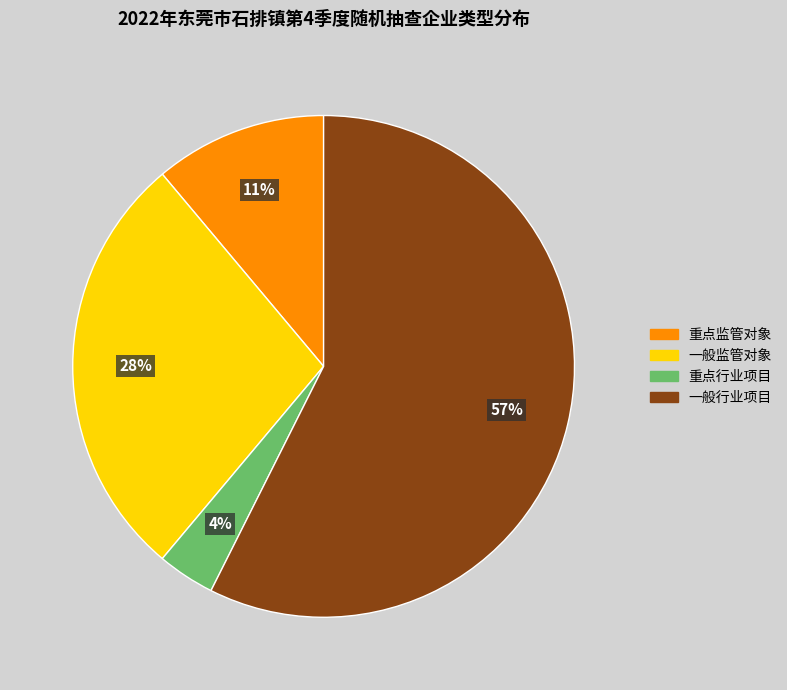

Is the sum of 重点监管对象 and 一般监管对象 greater than half?

No